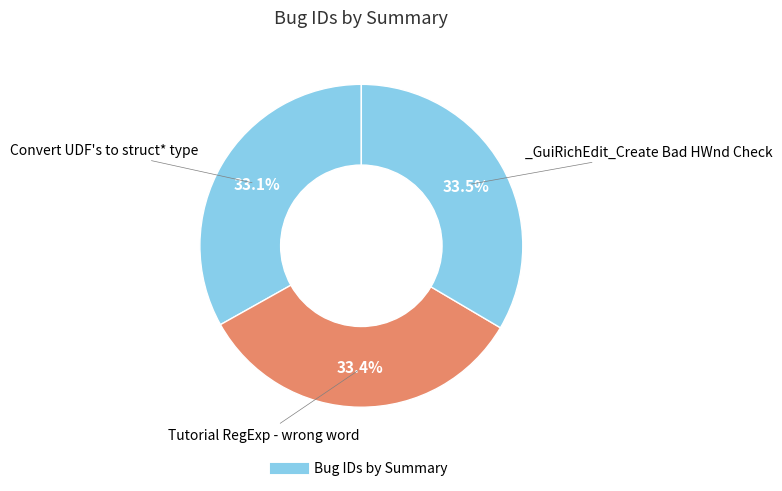

What is the smallest slice in the pie chart?

Convert UDF's to struct* type